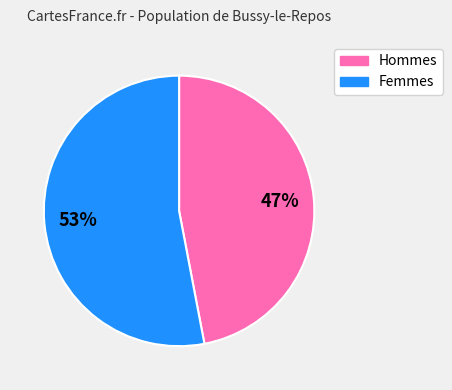

Does any single category account for the majority?

Yes